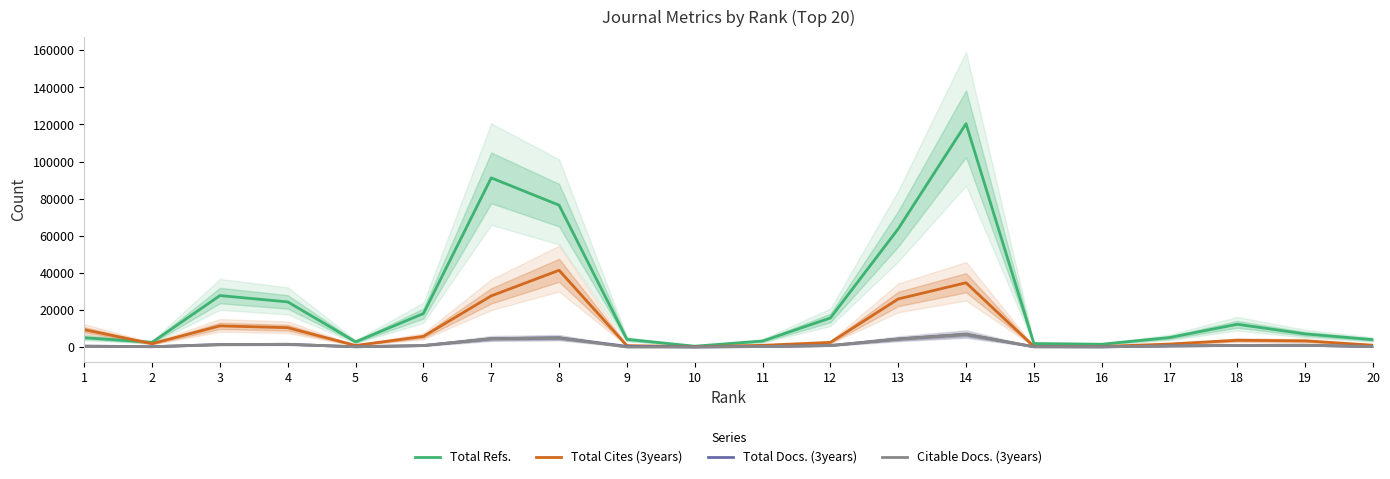

List the series in order of their peak value, highest first.

Total Refs., Total Cites (3years), Total Docs. (3years), Citable Docs. (3years)